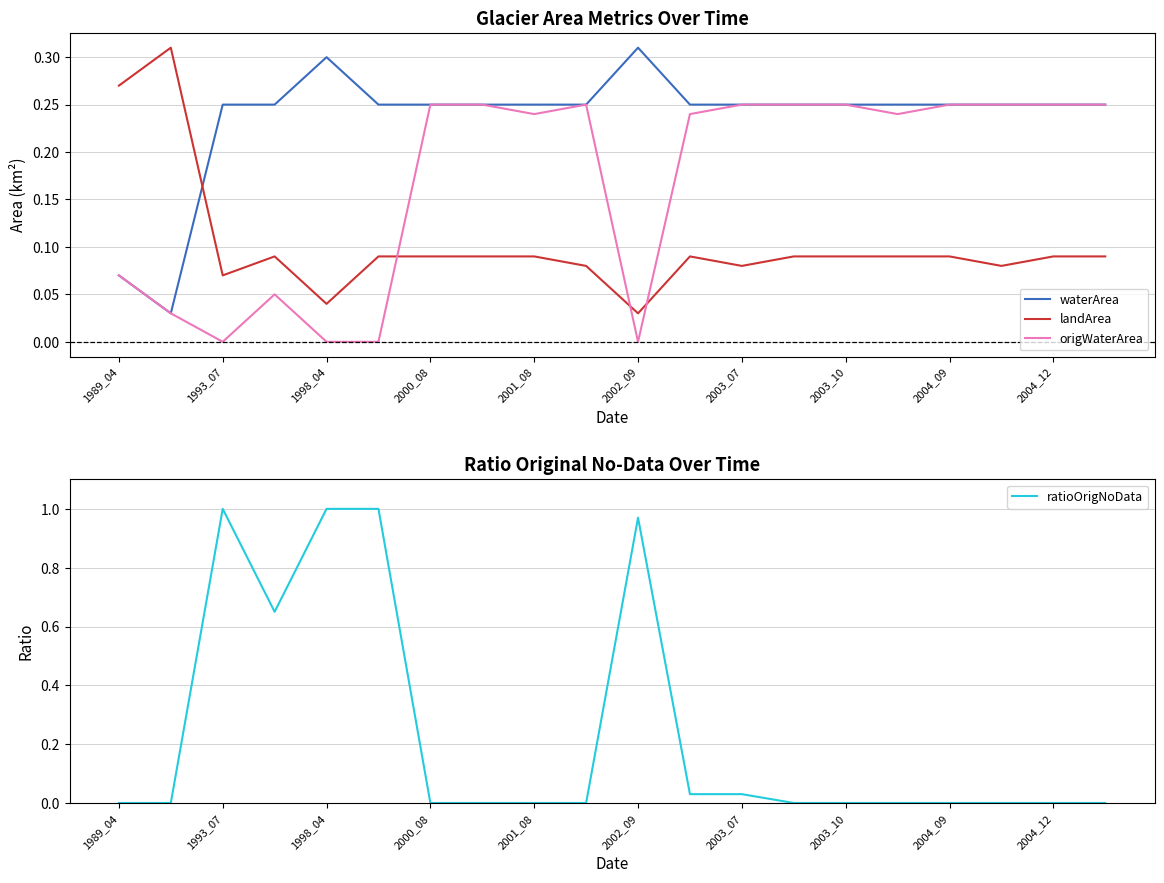

True or false: origWaterArea has a value of 0.4 at 19.

False